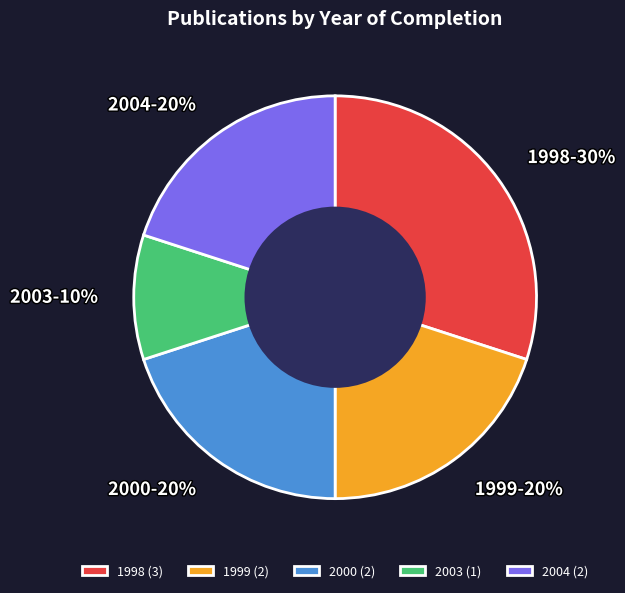

Is it true that 2003 is 10% of the pie?

True